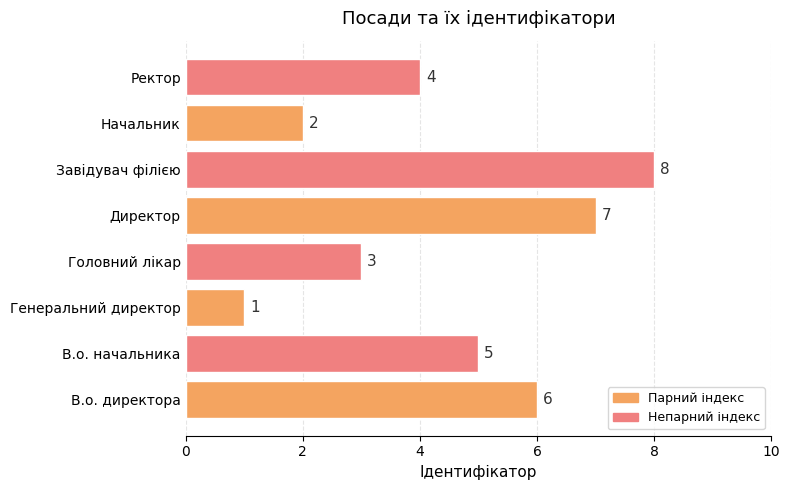

What value does the data have at В.о. директора?

6